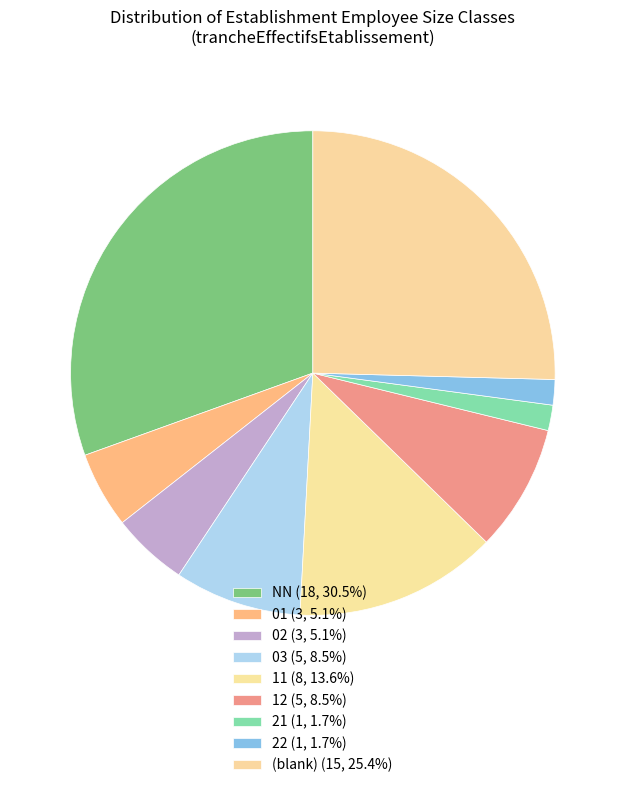

Count the number of slices in the pie.

9